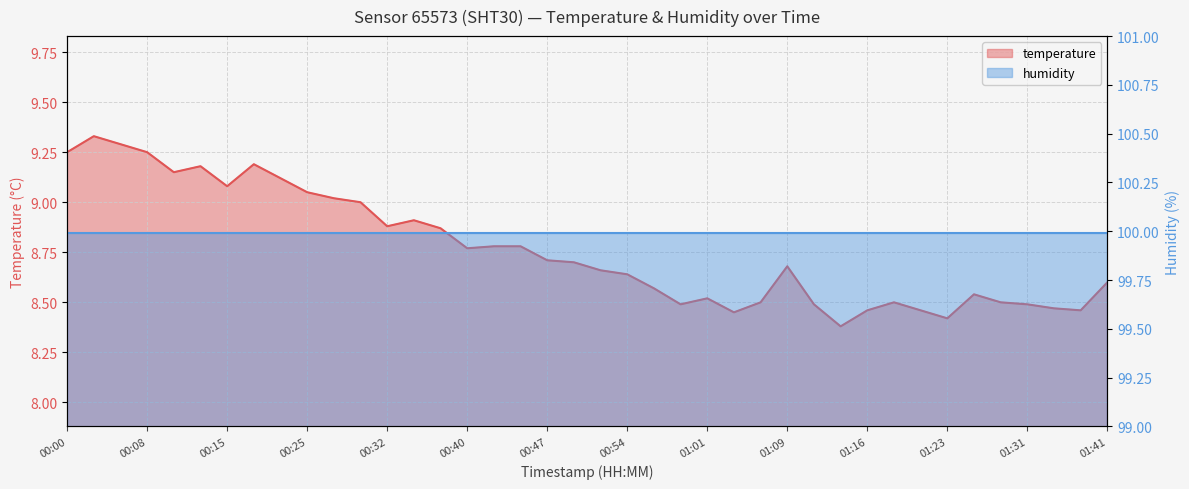

What is the label of the 40th point from the right?

00:00